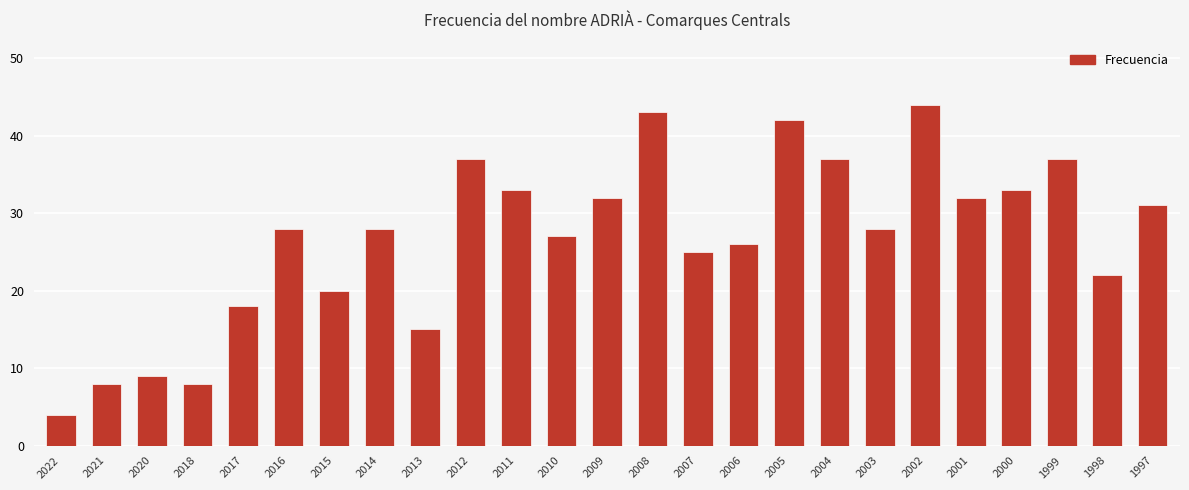

What is the average value?

27